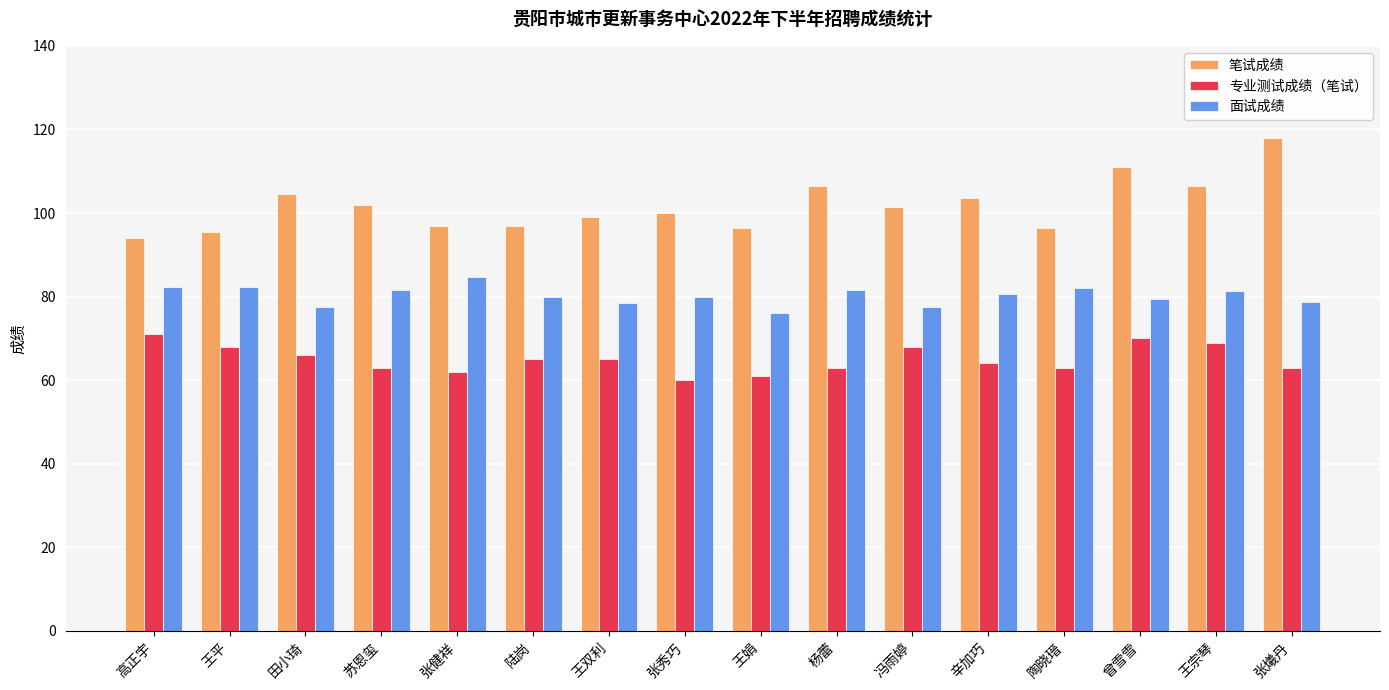

What are all the series names shown in the legend?

笔试成绩, 专业测试成绩（笔试）, 面试成绩